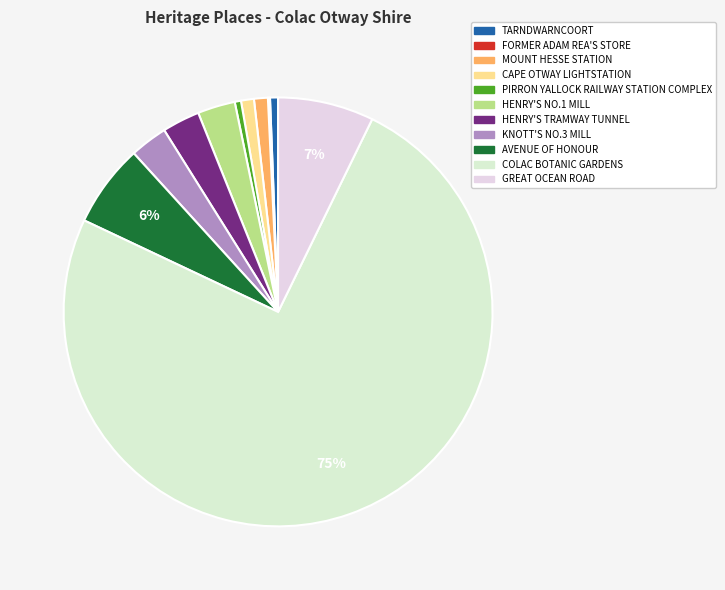

What is the change in value from FORMER ADAM REA'S STORE to HENRY'S TRAMWAY TUNNEL?

+5274